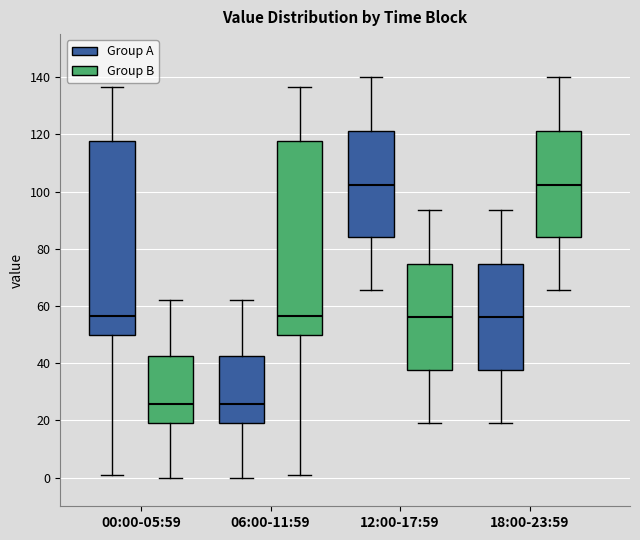

Reading left to right, read every box against the y-axis: the position of its median line, the range the box covers, and the ends of its whiskers. The values are not printed on the chart, so give them approximately, as read against the axis.

00:00-05:59 (Group A): median 56, box 50 to 118, whiskers 0 to 136
00:00-05:59 (Group B): median 26, box 20 to 42, whiskers 0 to 62
06:00-11:59 (Group A): median 26, box 20 to 42, whiskers 0 to 62
06:00-11:59 (Group B): median 56, box 50 to 118, whiskers 0 to 136
12:00-17:59 (Group A): median 102, box 84 to 120, whiskers 66 to 140
12:00-17:59 (Group B): median 56, box 38 to 74, whiskers 20 to 94
18:00-23:59 (Group A): median 56, box 38 to 74, whiskers 20 to 94
18:00-23:59 (Group B): median 102, box 84 to 120, whiskers 66 to 140